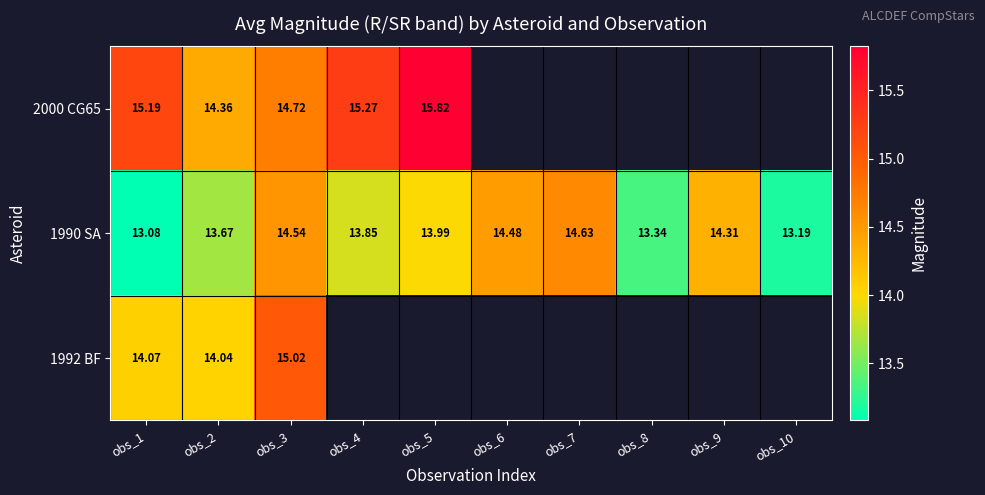

Is the value of 1992 BF at obs_3 greater than the value of 1990 SA at obs_8?

Yes